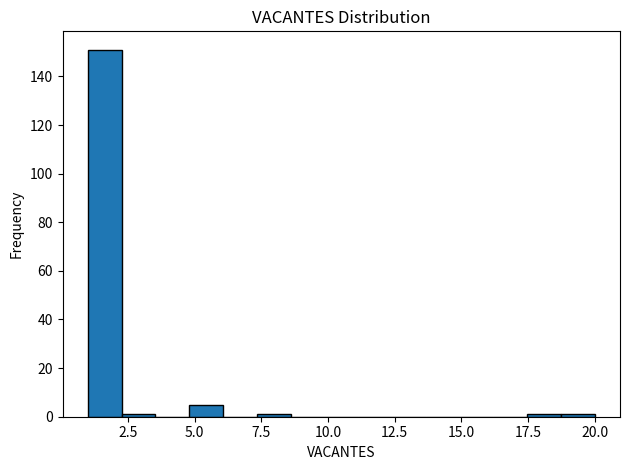

Read against the x-axis, roughly where is the centre of the tallest bar?

1.5